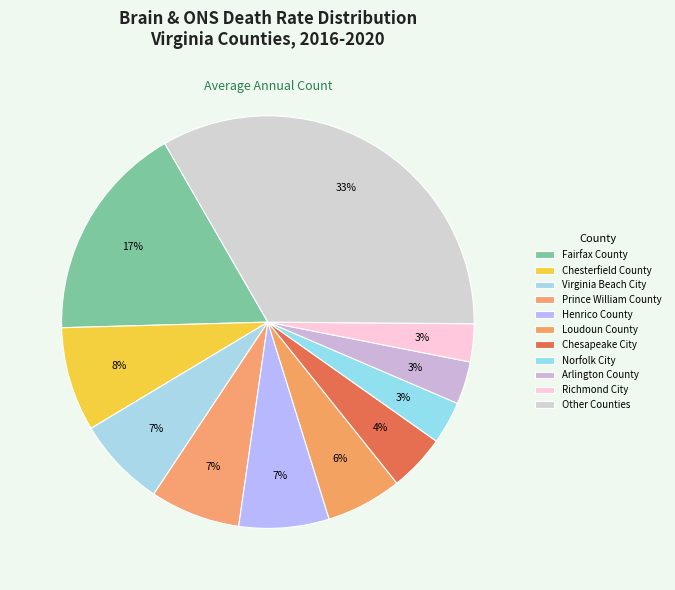

Count the number of slices in the pie.

11